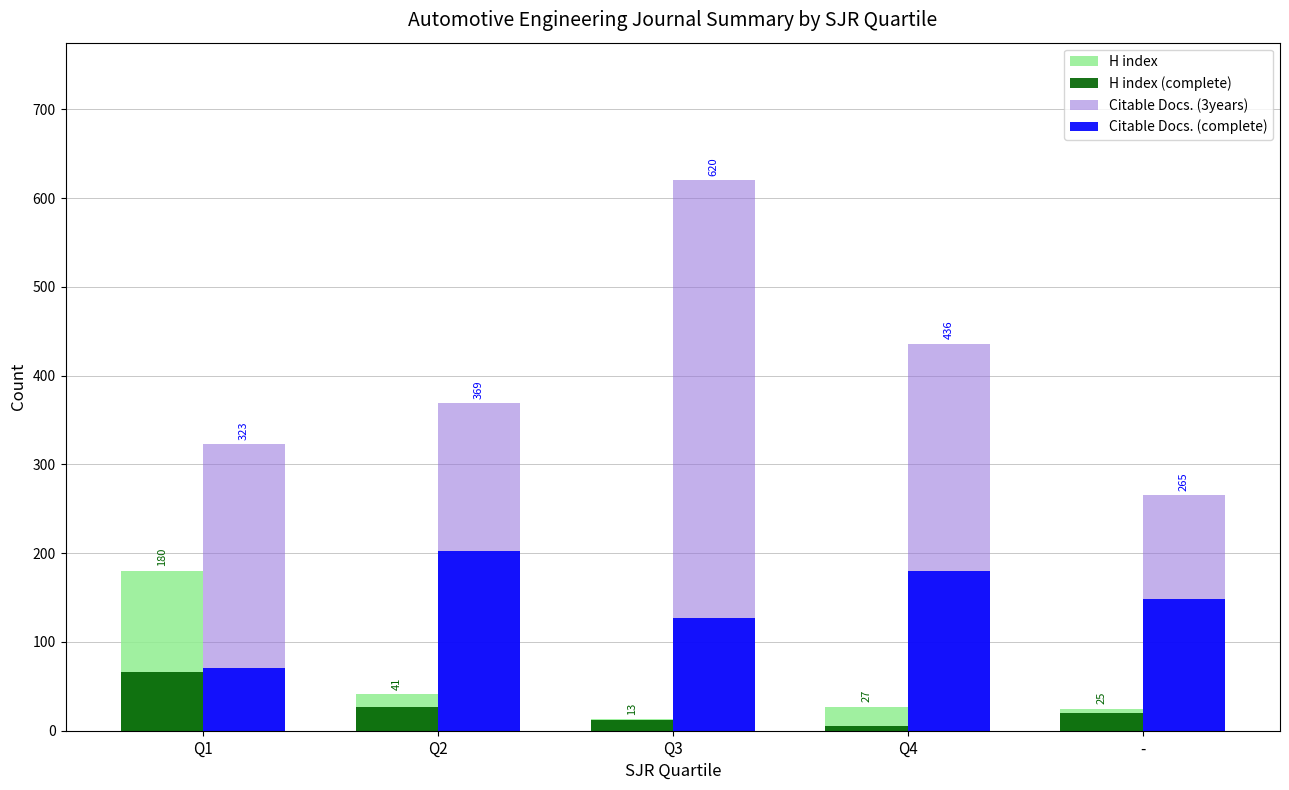

What is the sum of all H index values?

286